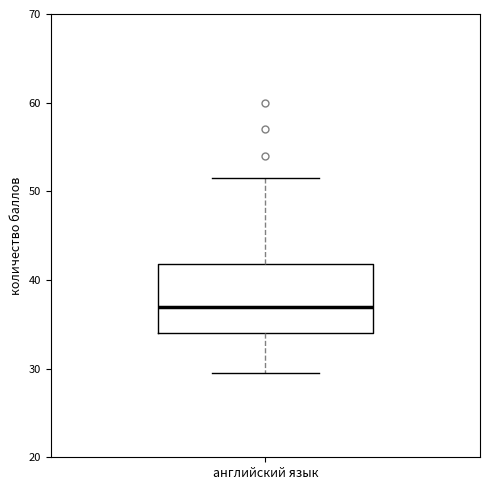

Transcribe this box plot: give where the median line is, the range the box spans, and where the two whiskers end, as read against the y-axis. The values are not printed on the chart, so give them approximately, as read against the axis.

median 37, box 34 to 42, whiskers 30 to 52